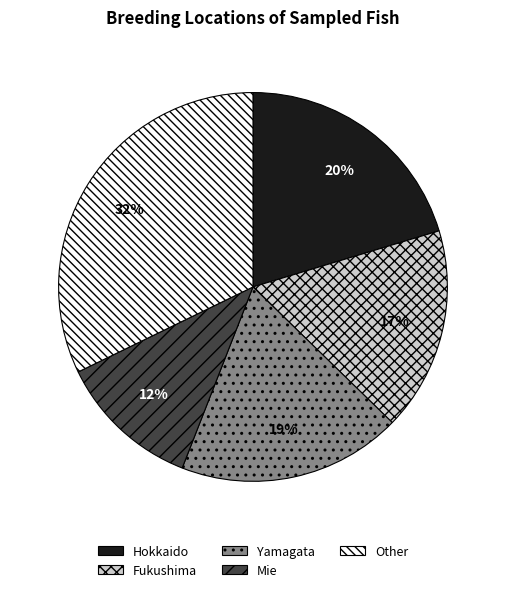

Is it true that Other is 32% of the pie?

True